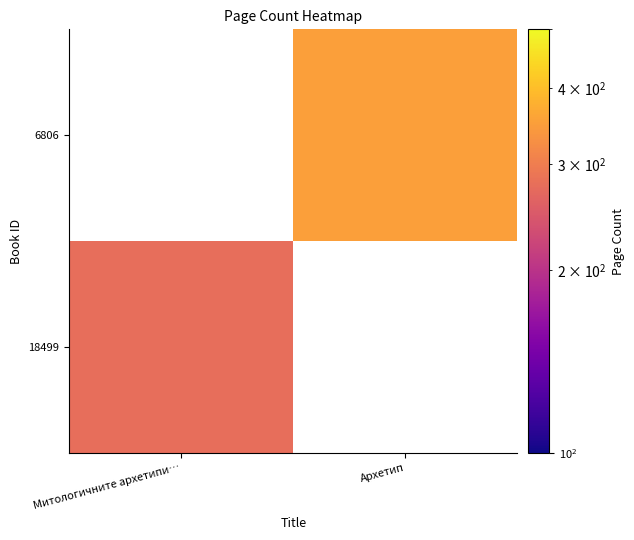

What is the smallest value displayed?

276.0